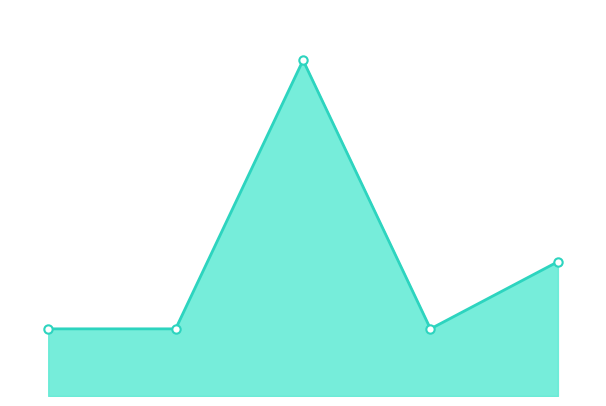

Is this an area chart (filled region under the line)?

Yes